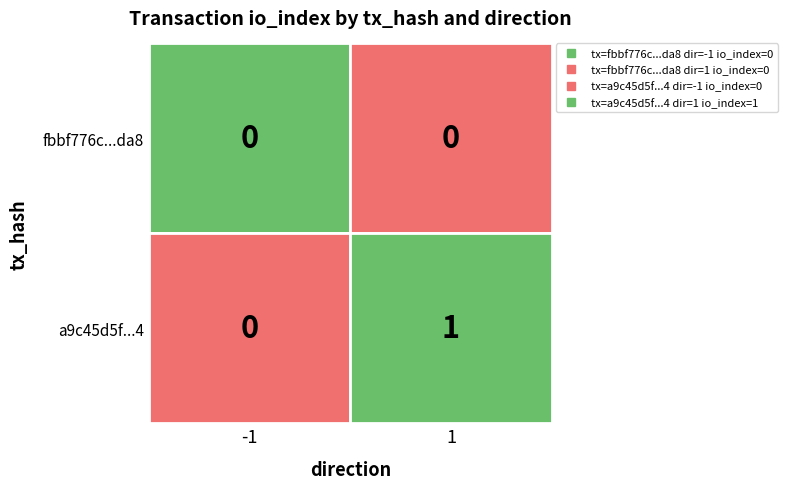

Which series changed the most between direction_-1 and direction_1?

a9c45d5fc117bc934d90b435c15688c13d212f4